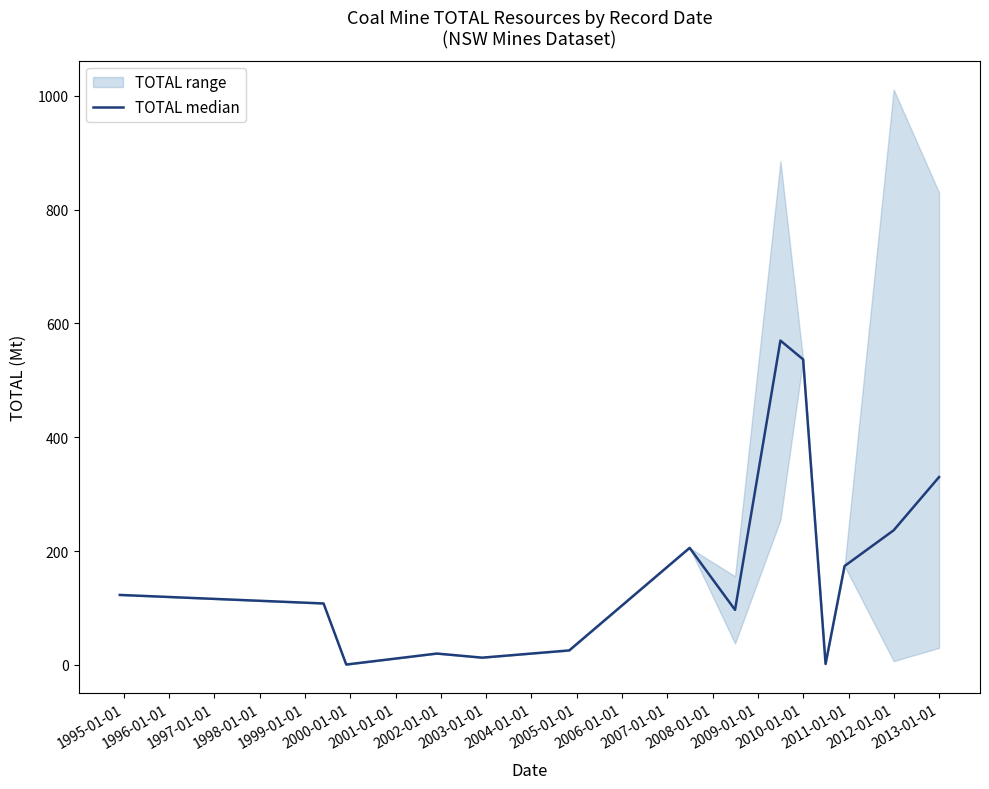

How many values exceed 123?

6